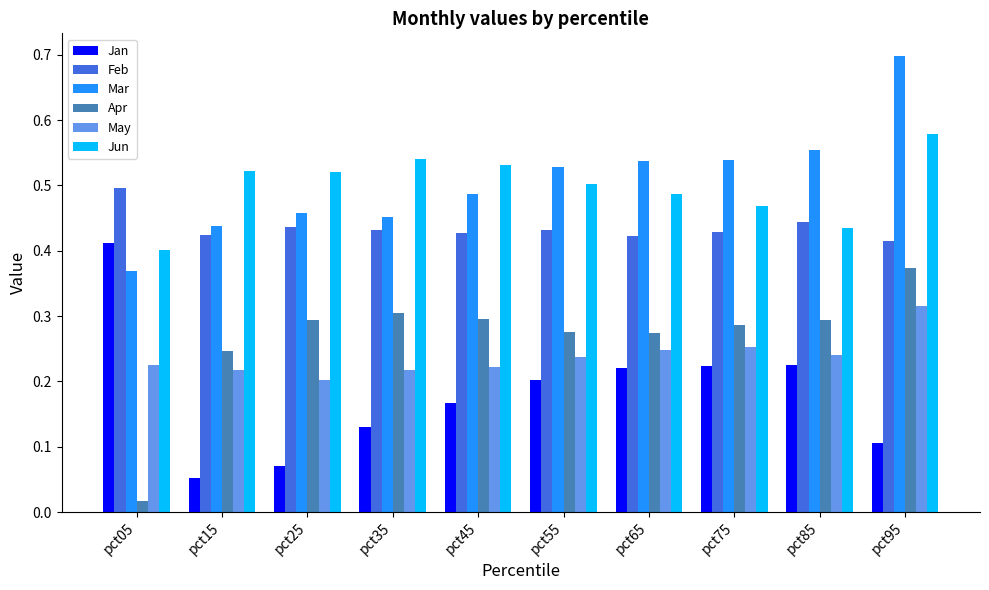

At which label does Mar reach its peak?

pct95